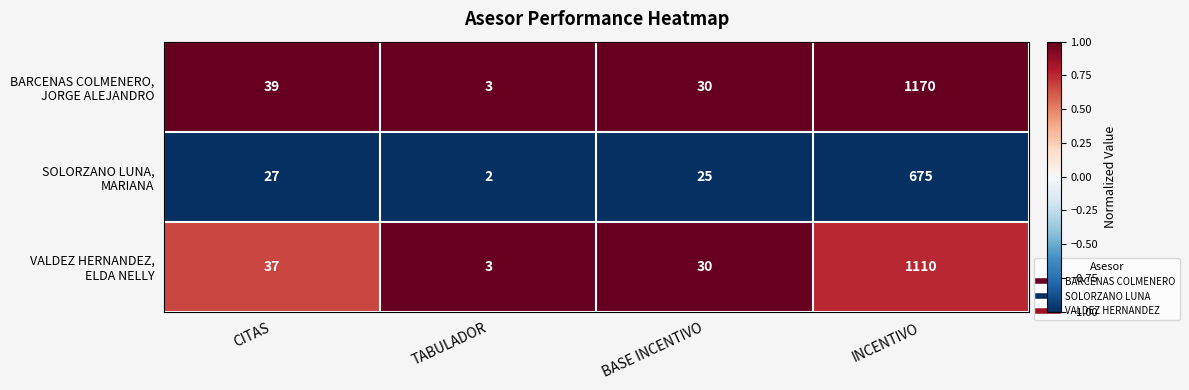

What is the total value across all series at BASE INCENTIVO?

85